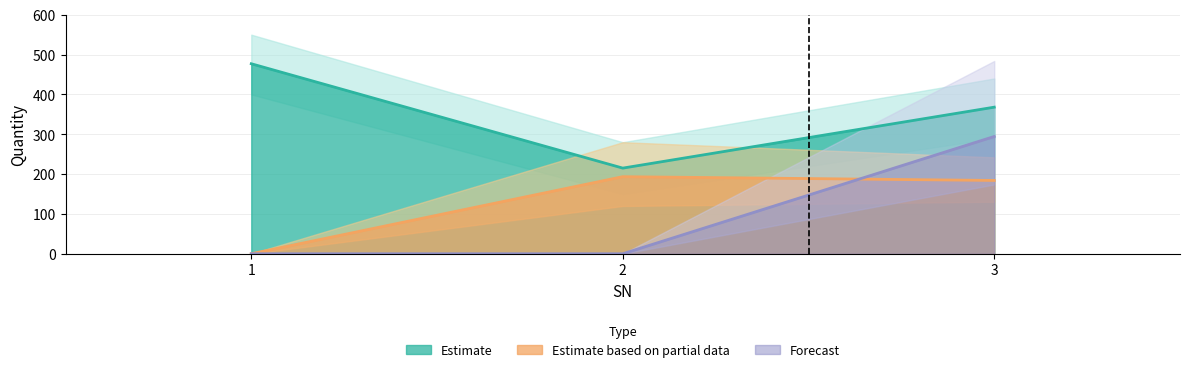

The value of Forecast at 2 is 0.0. True or false?

True